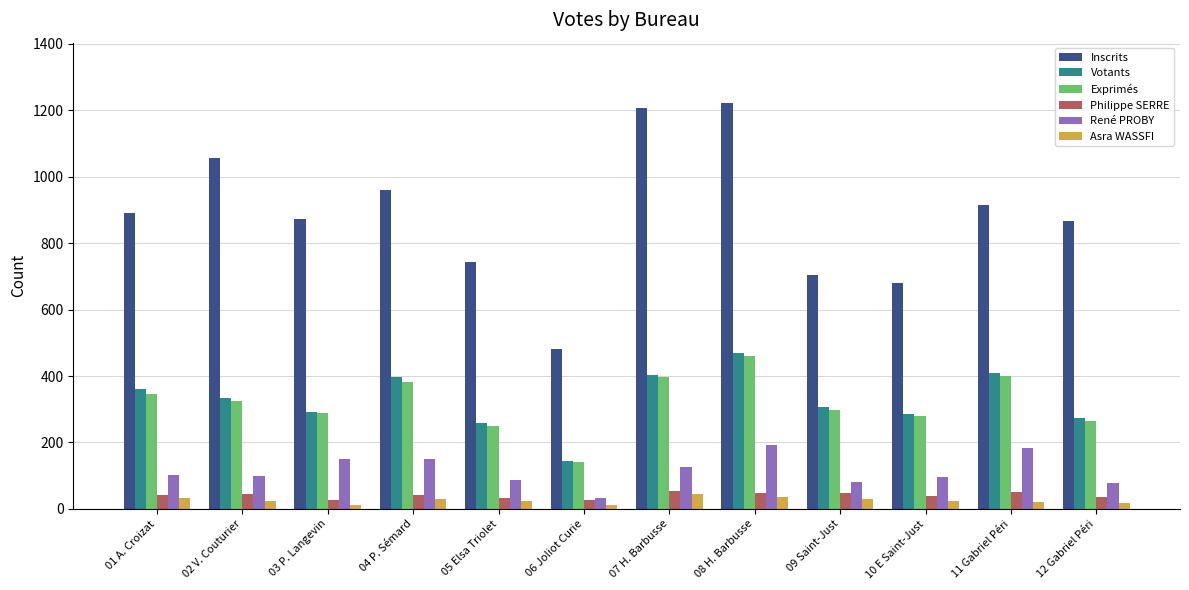

At which label does Exprimés first exceed 325?

01 A. Croizat